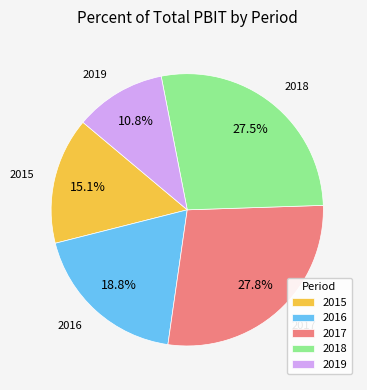

Count the number of slices in the pie.

5